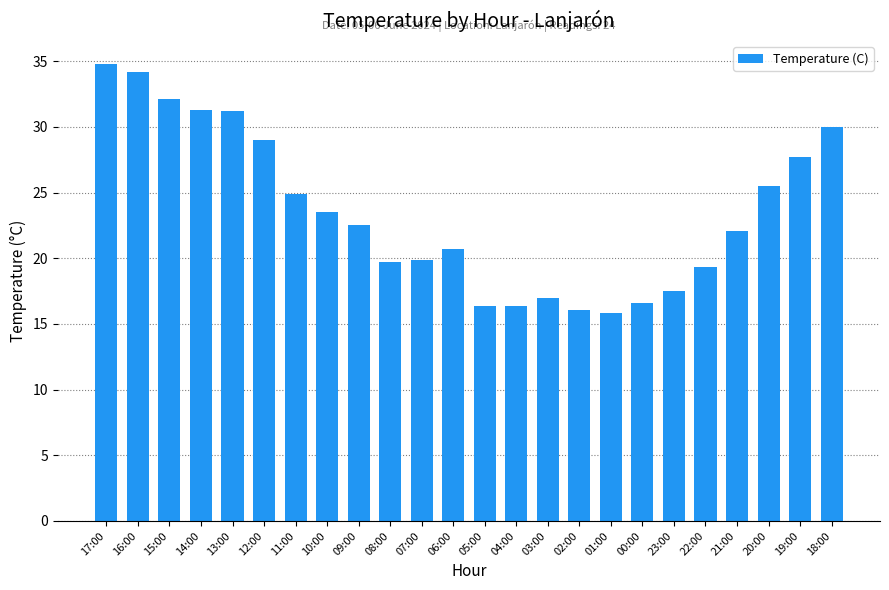

What is the maximum value shown in the chart?

34.8